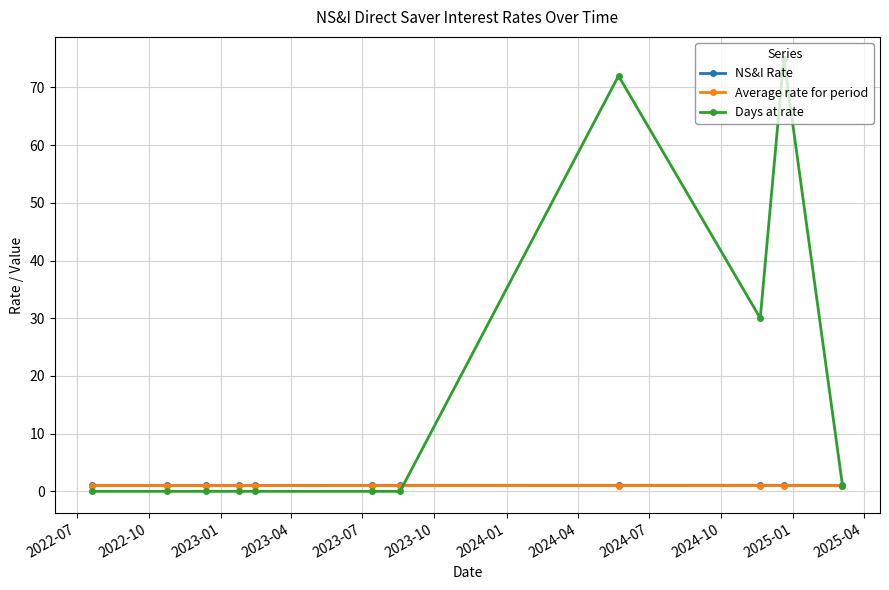

True or false: NS&I Rate and Days at rate cross at least once.

True